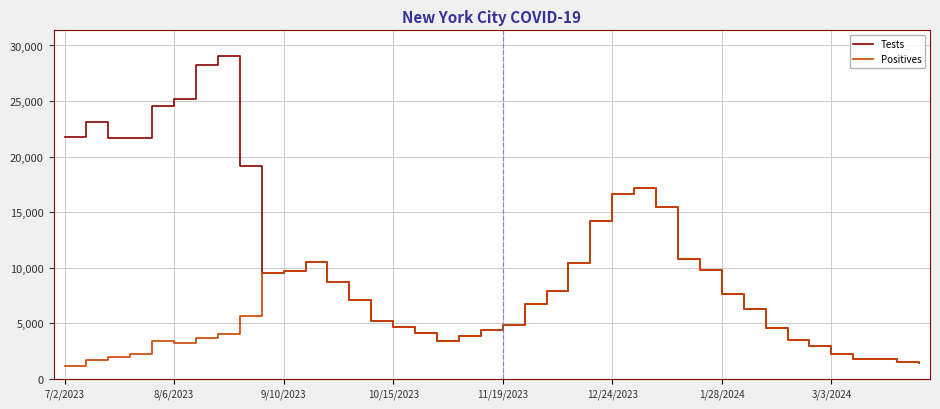

Does the chart display data point markers on the line(s)?

No